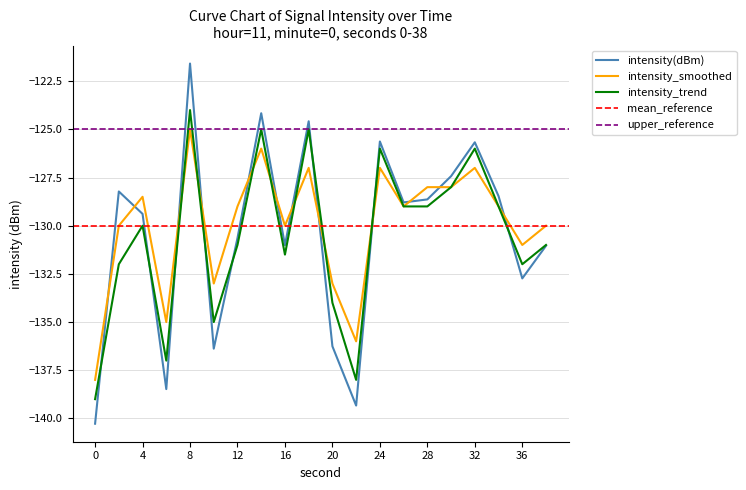

Between 6 and 14, which is larger?

14